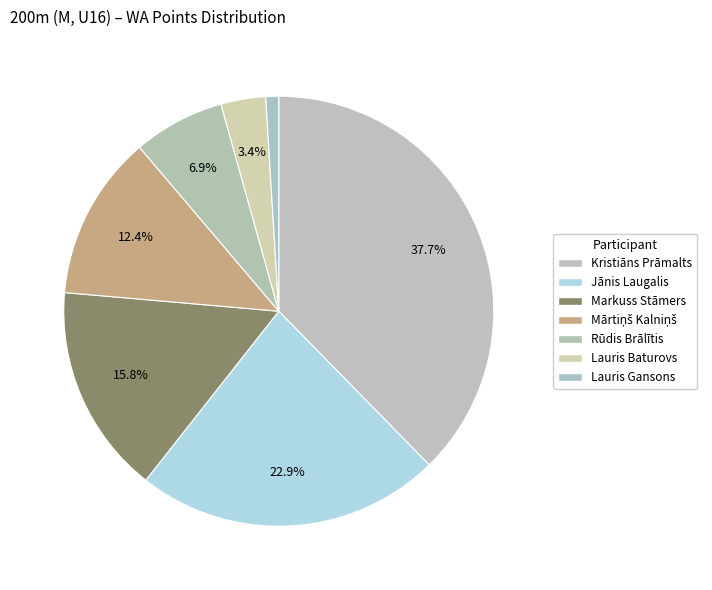

Count the number of slices in the pie.

7